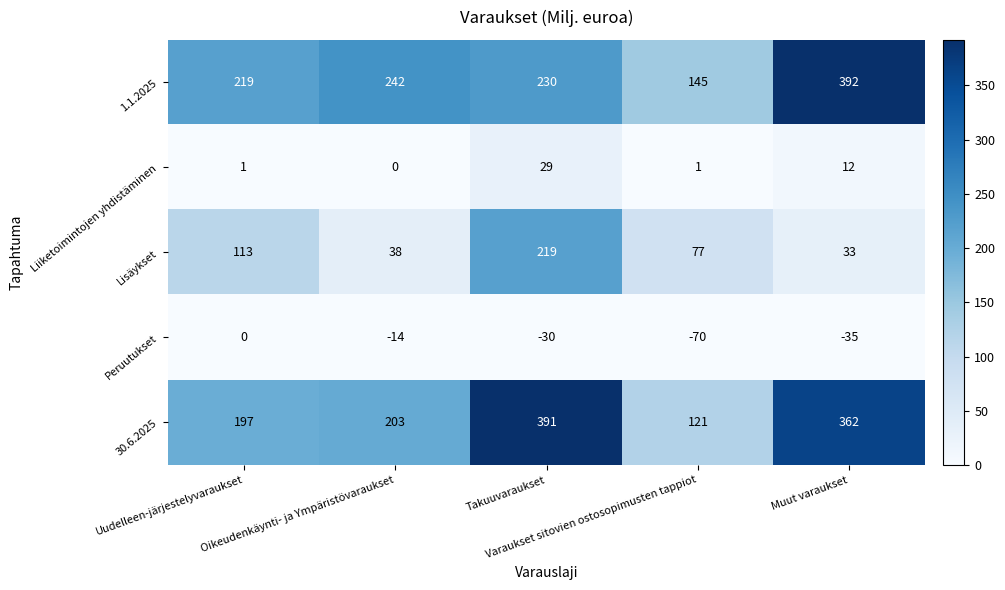

Which series has the largest total across all categories?

30.6.2025